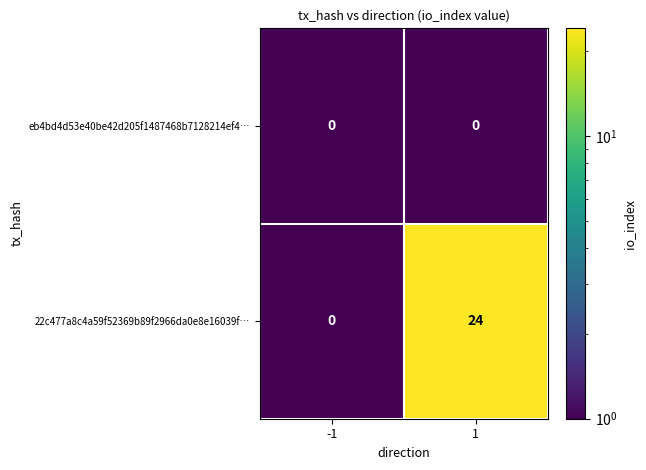

The value of 22c477a8c4a59f52369b89f2966da0e8e16039f… at 1 is 10. True or false?

False